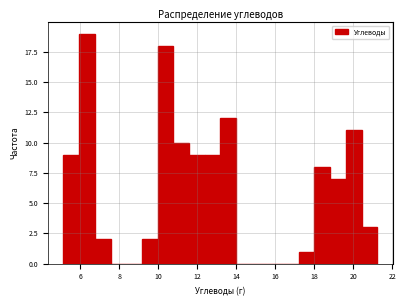

Which range on the x-axis has the tallest bar?

6.0 to 6.8